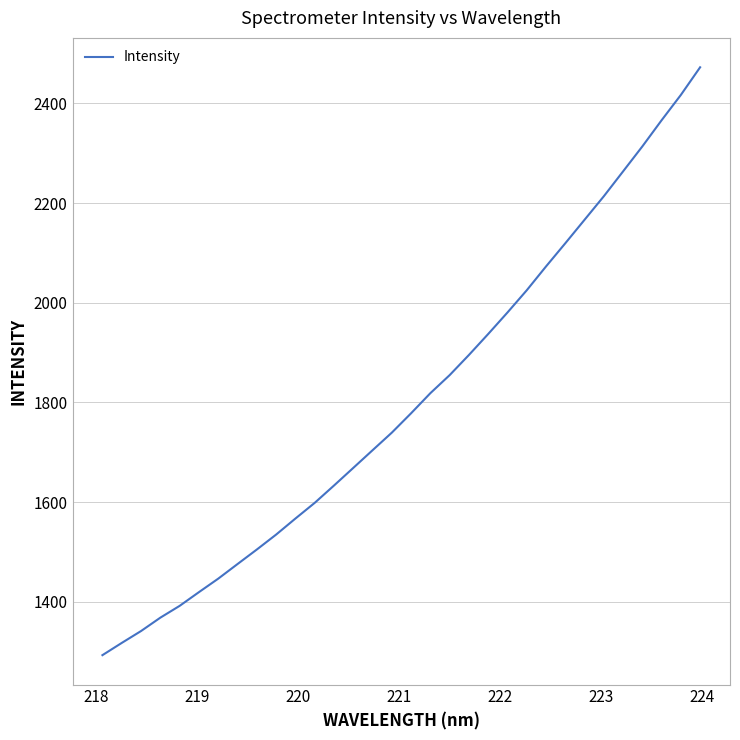

What is the maximum value shown in the chart?

2472.6